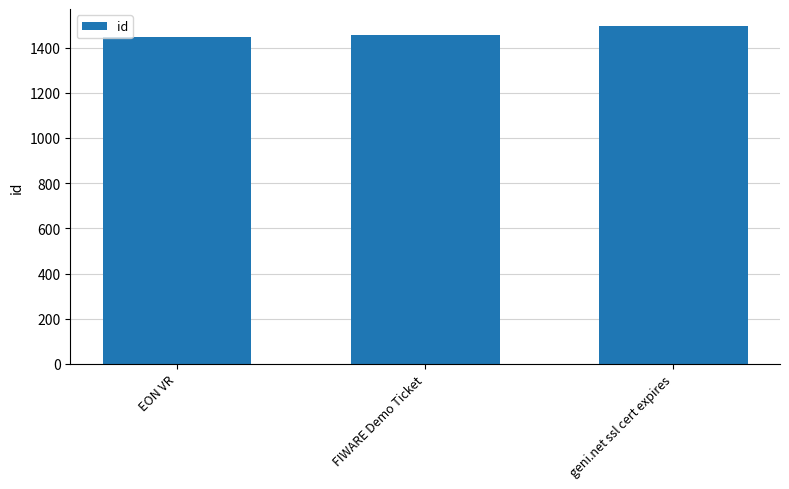

What is the maximum value shown in the chart?

1496